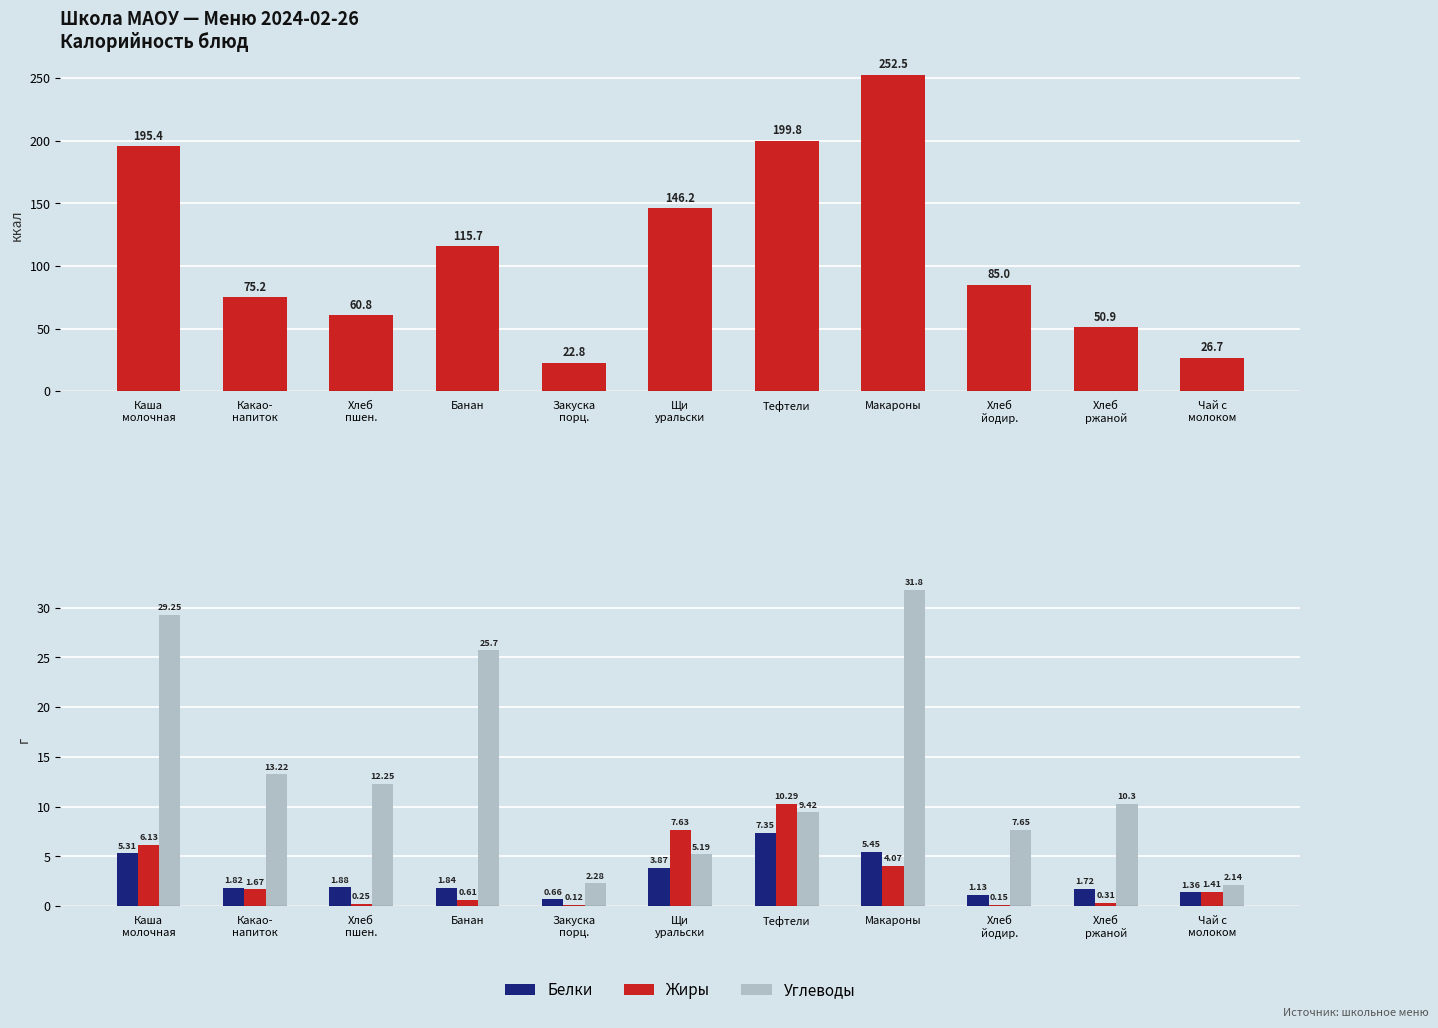

Between Какао-
напиток and Закуска
порц., which series saw the biggest shift?

Калорийность